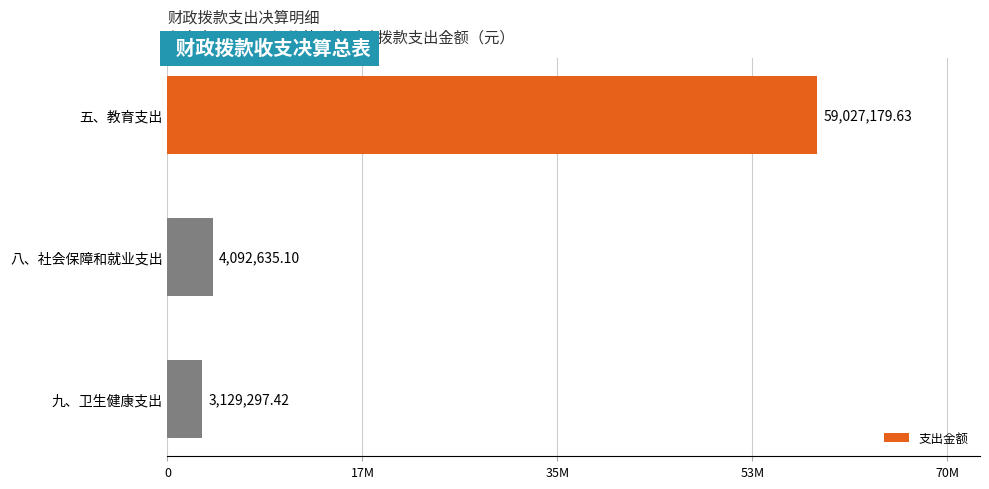

Does the chart contain any negative values?

No